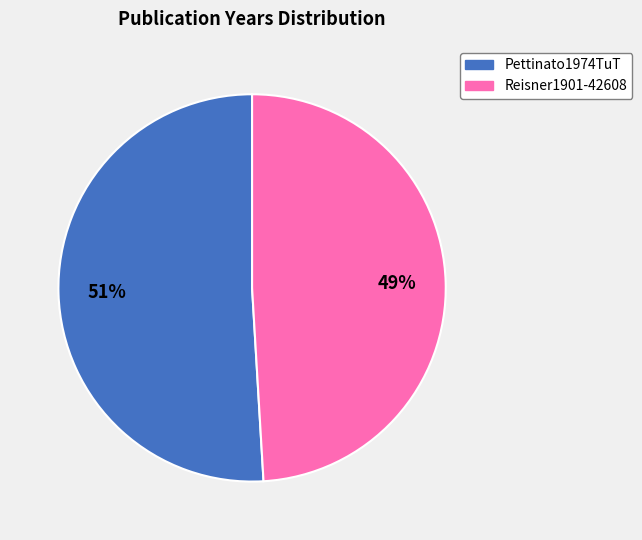

To the nearest percent, what is the difference between the Reisner1901-42608 and Pettinato1974TuT slice percentages?

2%